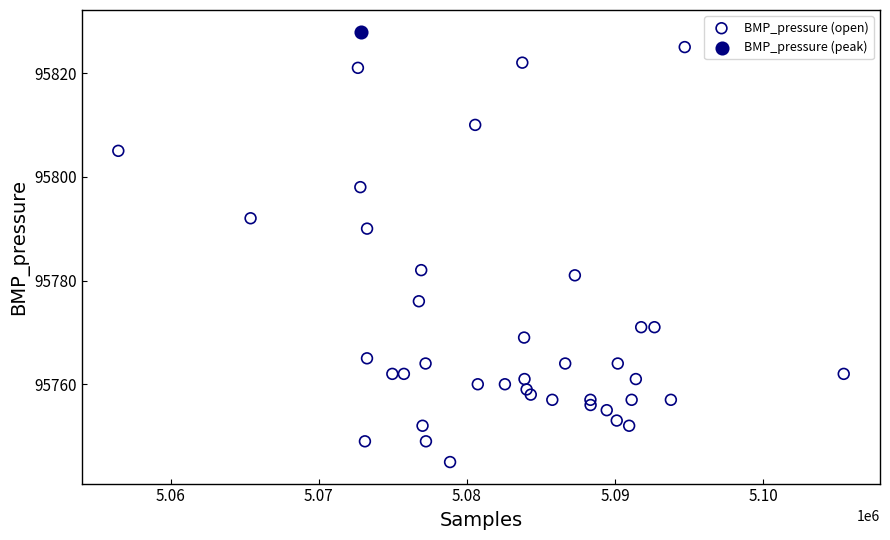

What are all the series names shown in the legend?

BMP_pressure (open), BMP_pressure (peak)